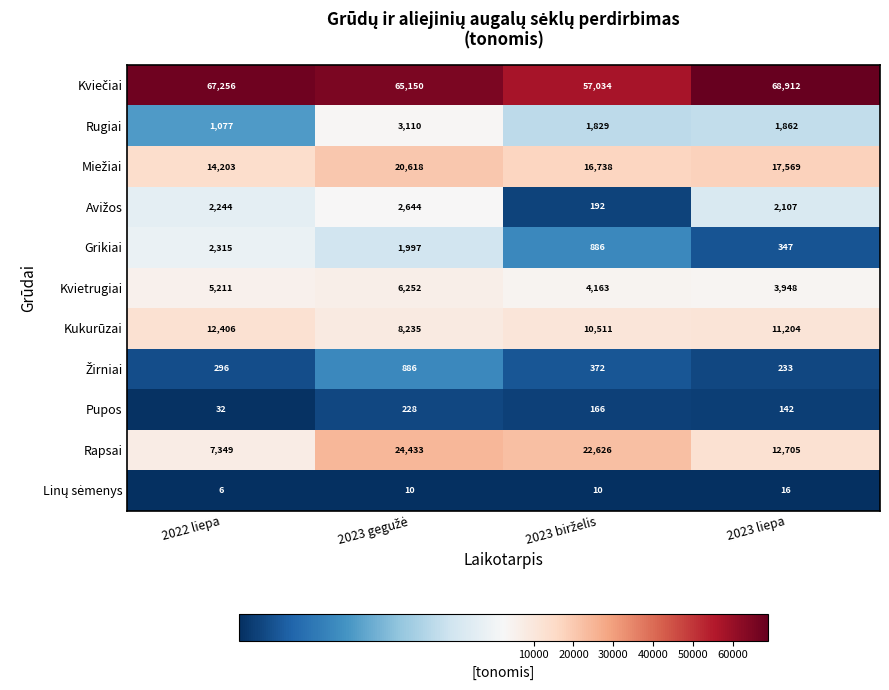

Which category has the lowest value across all series?

2022 liepa